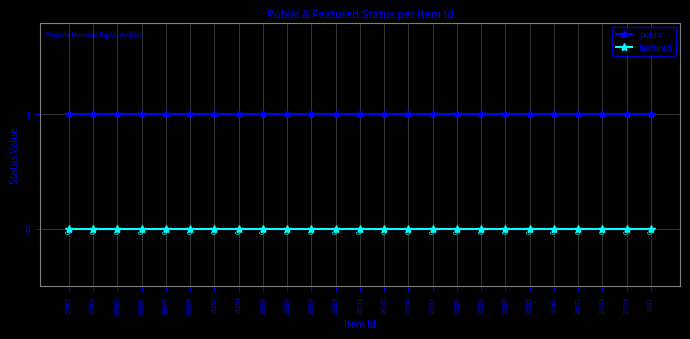

Reading left to right, transcribe all the data shown in this chart.

public: 1	1	1	1	1	1	1	1	1	1	1	1	1	1	1	1	1	1	1	1	1	1	1	1	1
featured: 0	0	0	0	0	0	0	0	0	0	0	0	0	0	0	0	0	0	0	0	0	0	0	0	0